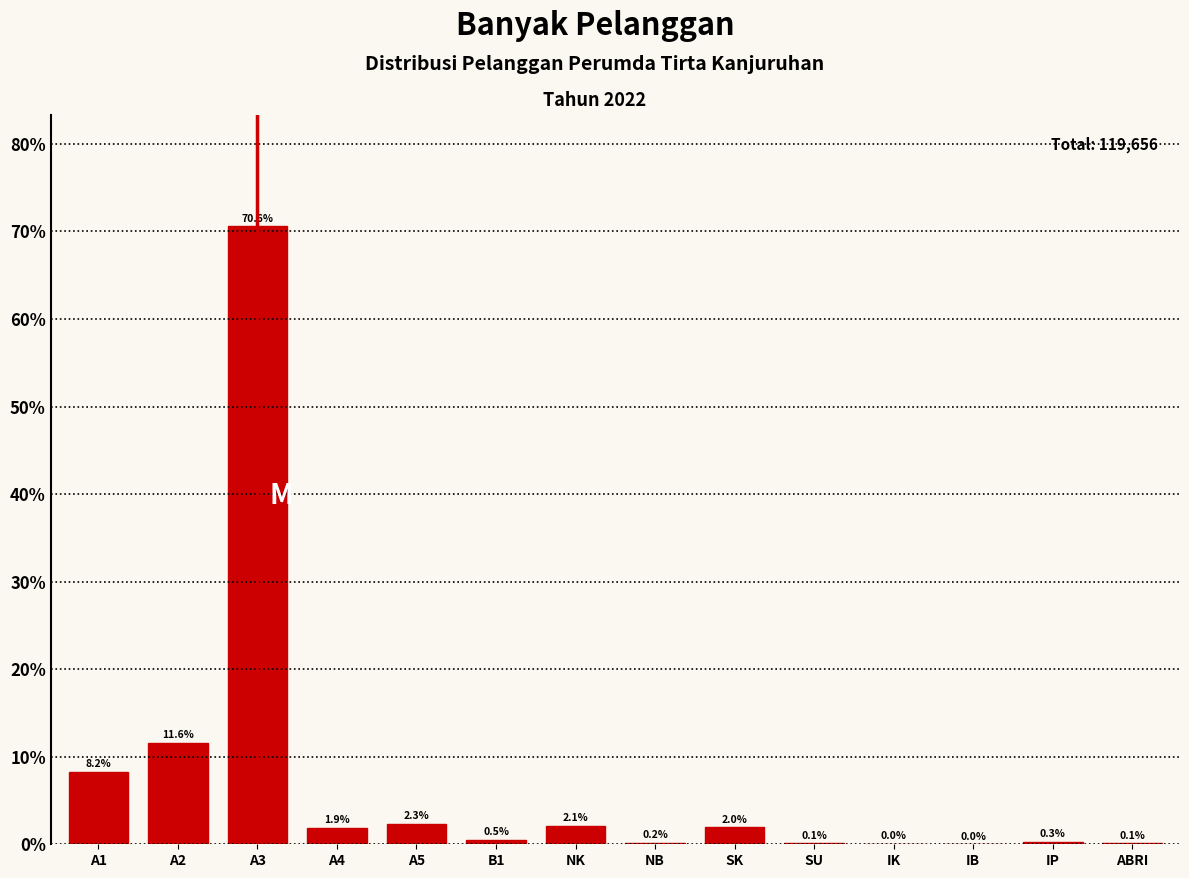

What is the approximate value at A3?

70.6